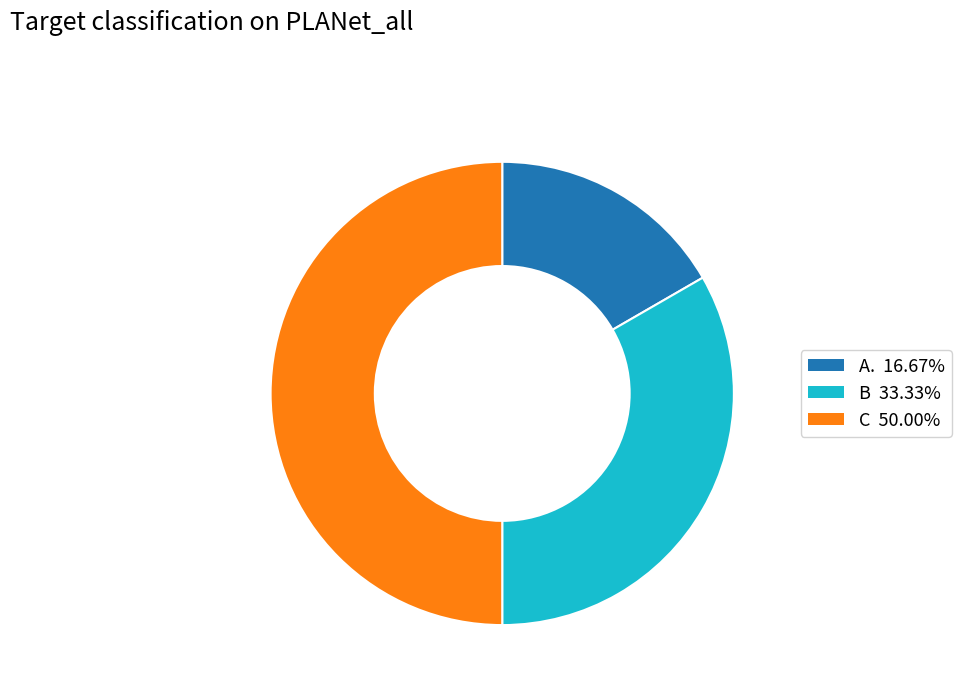

Rank the categories by value from highest to lowest.

C, B, A.